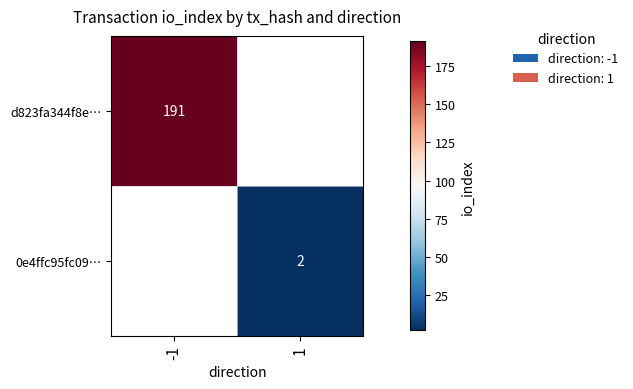

Is the value of d823fa344f8e… at -1 greater than the value of 0e4ffc95fc09… at 1?

Yes